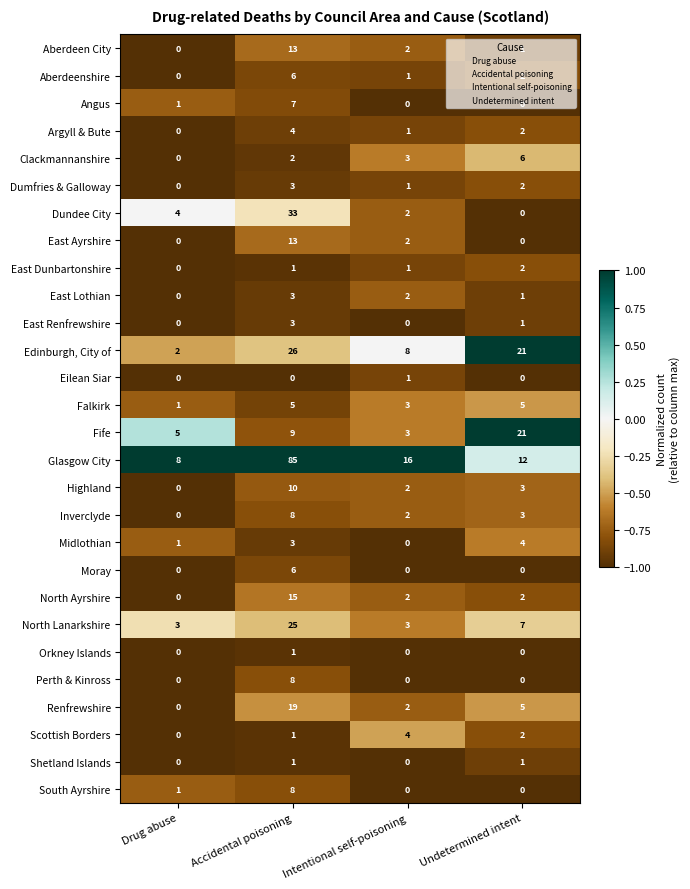

Which series has the largest total across all categories?

Glasgow City